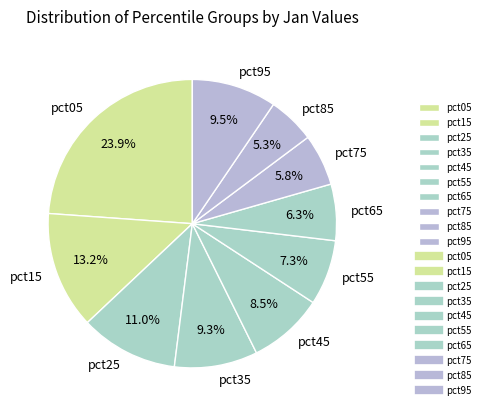

How many segments does this pie chart have?

10